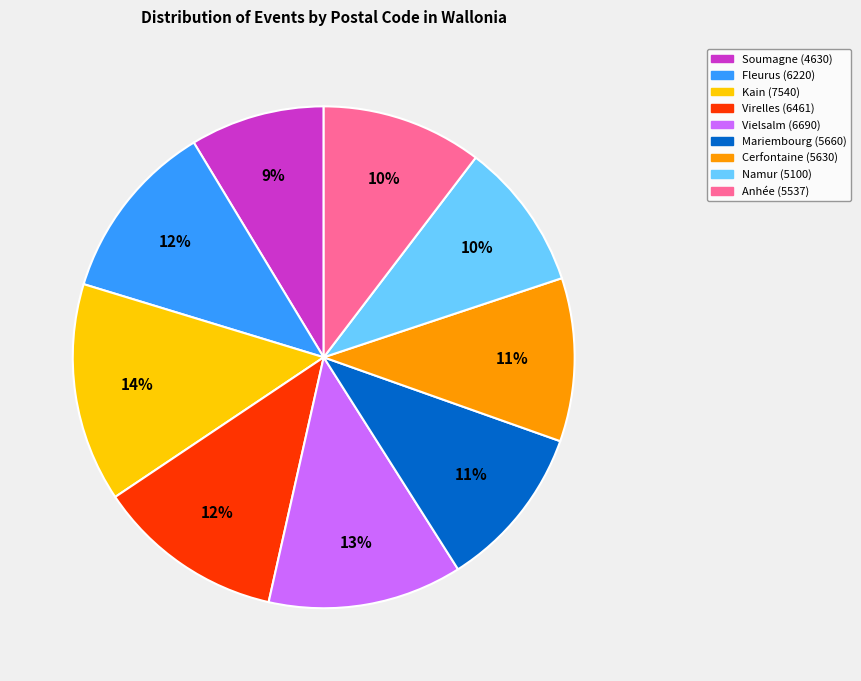

To the nearest percent, what is the average slice percentage?

11%